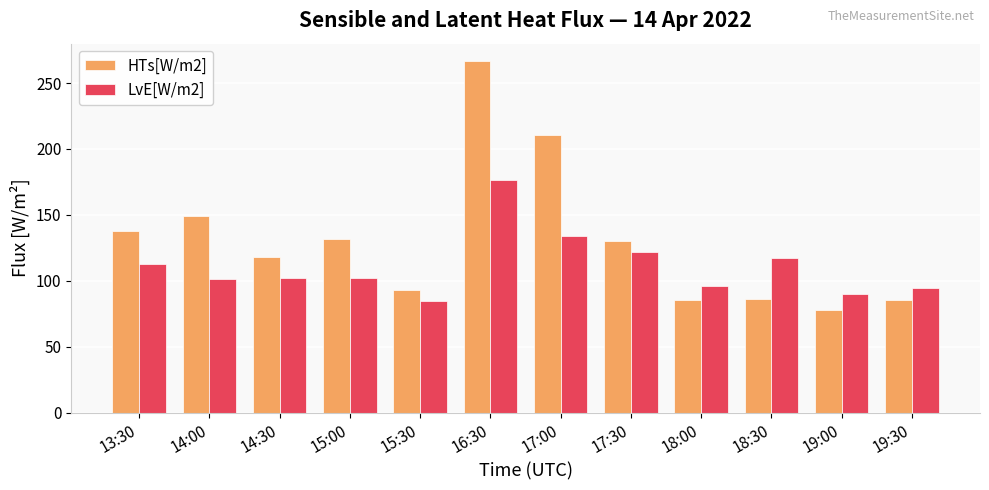

True or false: HTs[W/m2] has a value of 266.5 at 16:30.

True